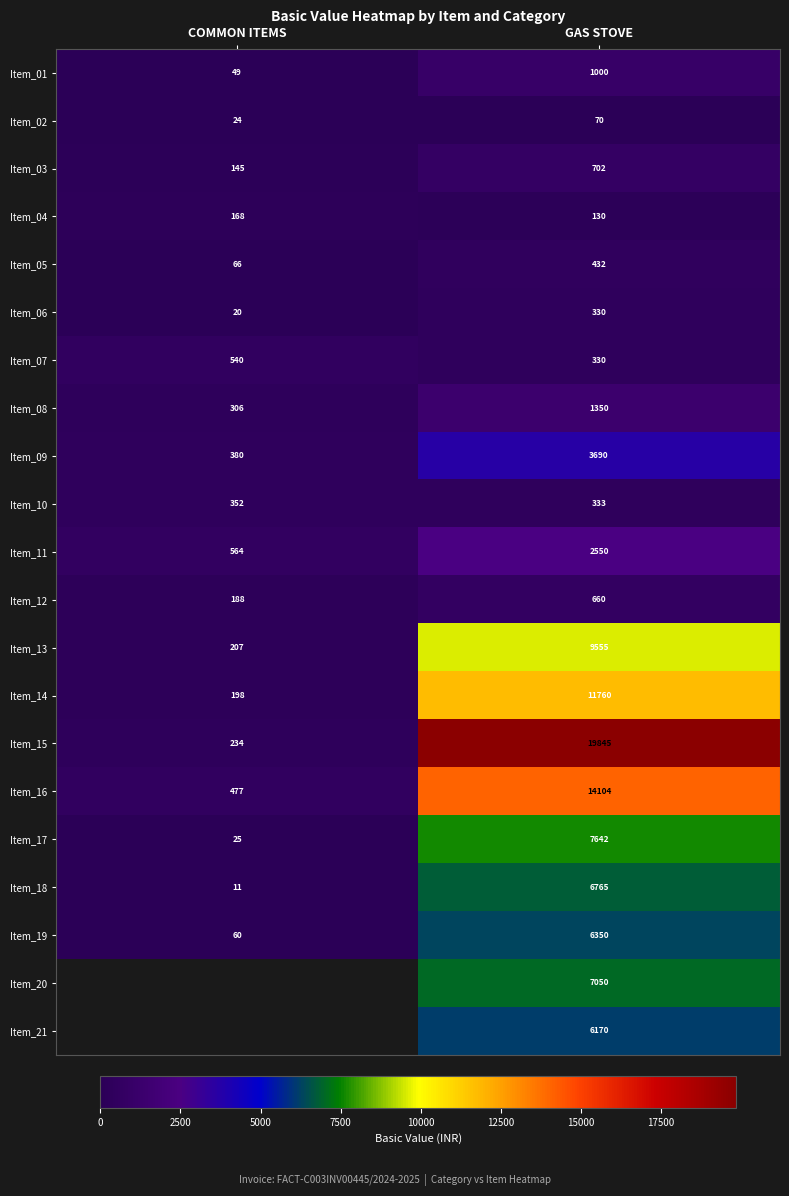

What is the average value of the Item_11 series?

1557